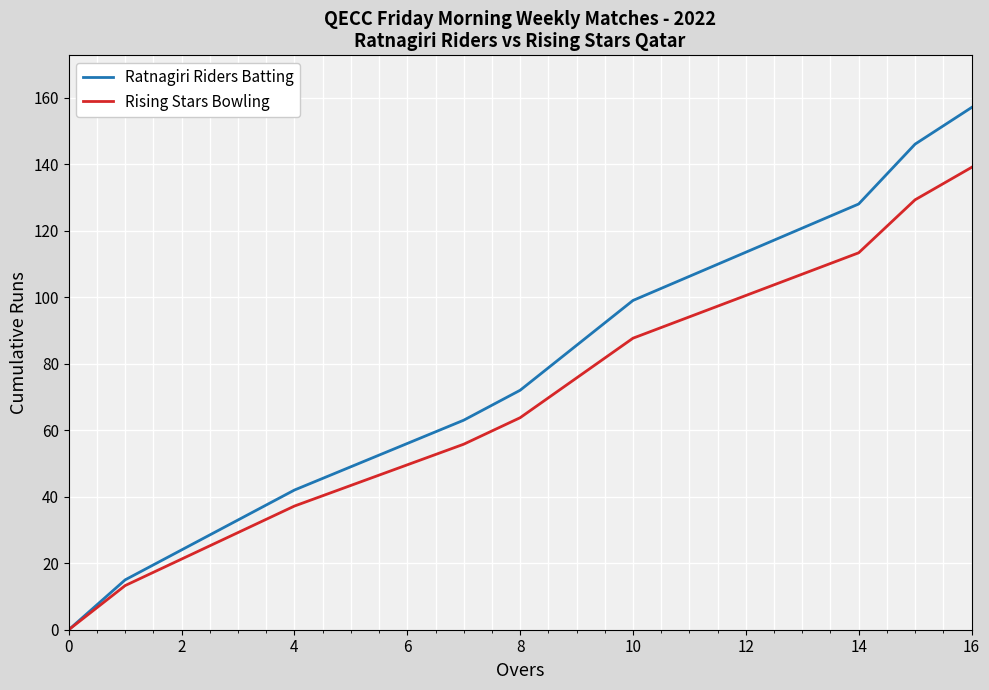

Which series has the largest total across all categories?

Ratnagiri Riders Batting